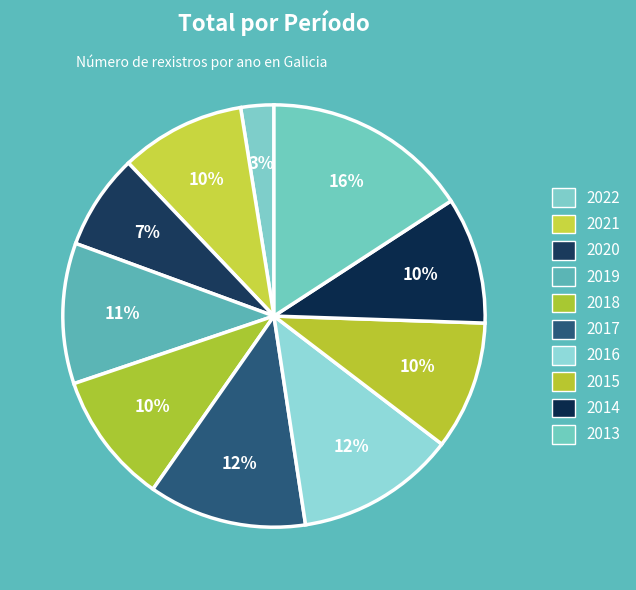

Rank the categories by value from highest to lowest.

2013, 2016, 2017, 2019, 2018, 2015, 2014, 2021, 2020, 2022